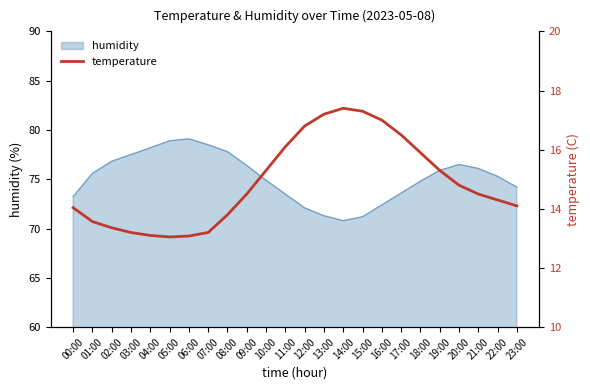

True or false: the data shows 26.8 at 15:00.

False